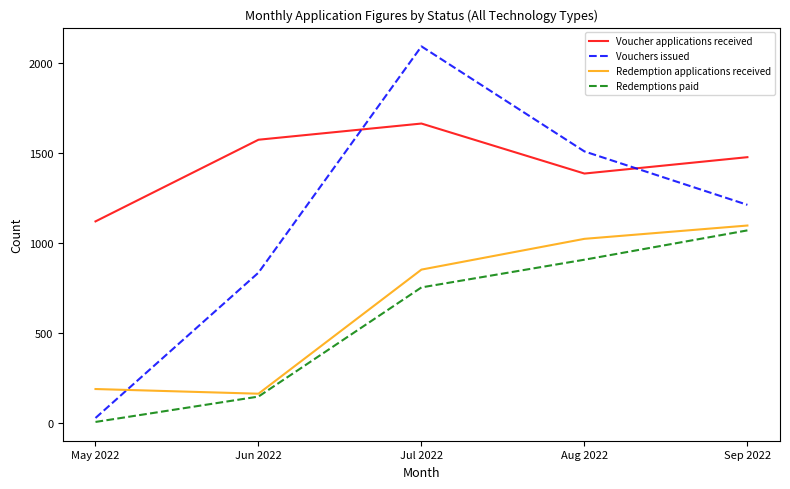

Reading left to right, transcribe all the data shown in this chart.

Voucher applications received: 1122	1576	1666	1388	1479
Vouchers issued: 29	837	2095	1511	1214
Redemption applications received: 190	164	854	1025	1099
Redemptions paid: 7	148	755	909	1072